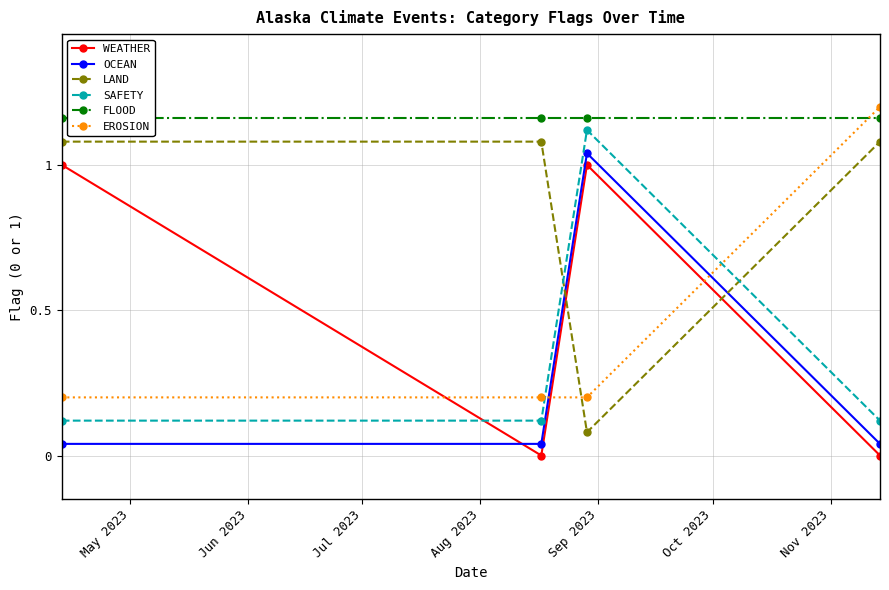

True or false: LAND and FLOOD cross at least once.

False